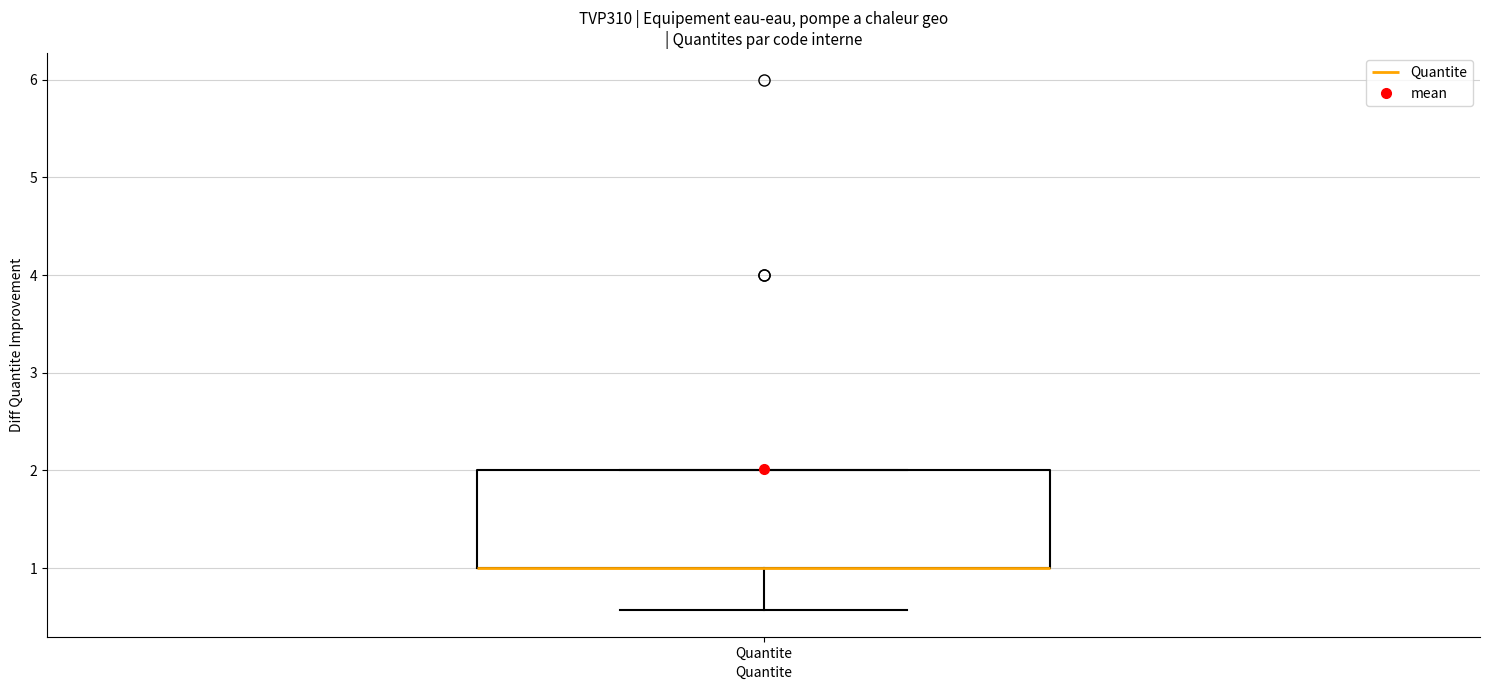

Read this box plot against the y-axis: the position of the median line, the range covered by the box, and the ends of both whiskers. The values are not printed on the chart, so give them approximately, as read against the axis.

median 1.0 (drawn on the box's lower edge), box 1.0 to 2.0, whiskers 0.6 to 2.0